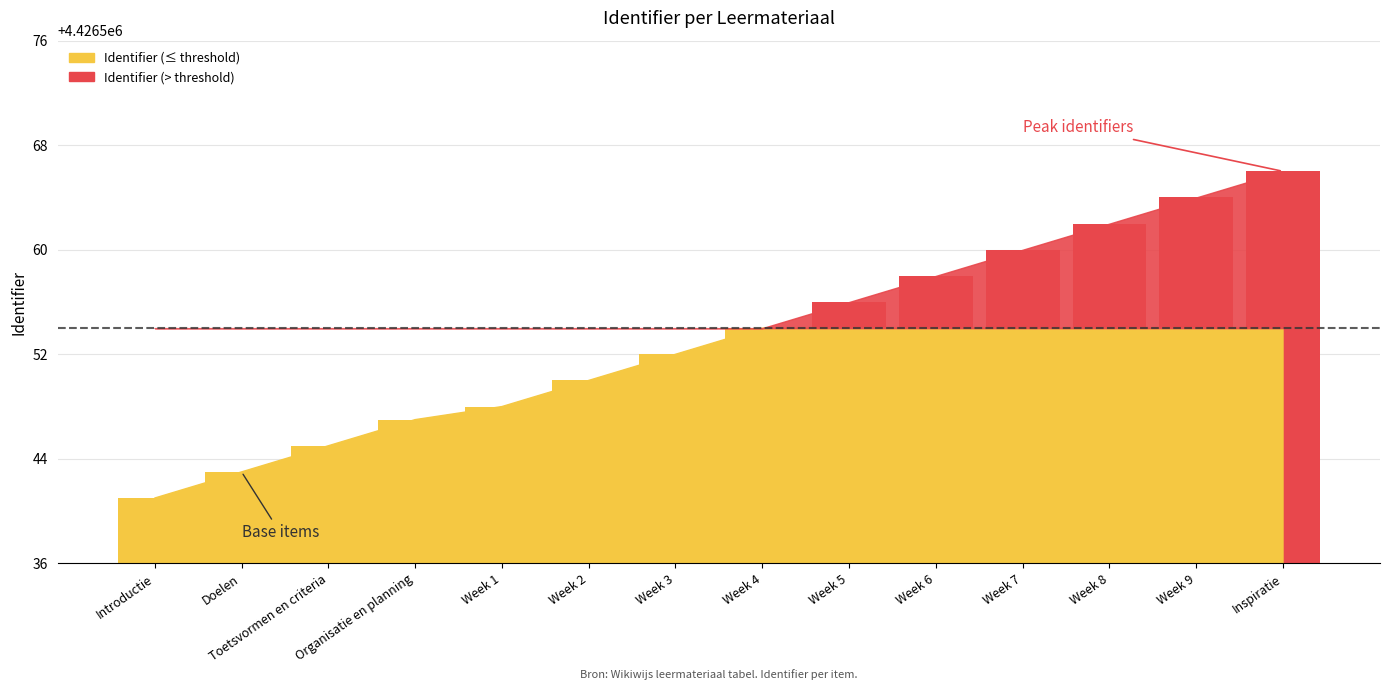

What is the change in value from Doelen to Week 1?

+5